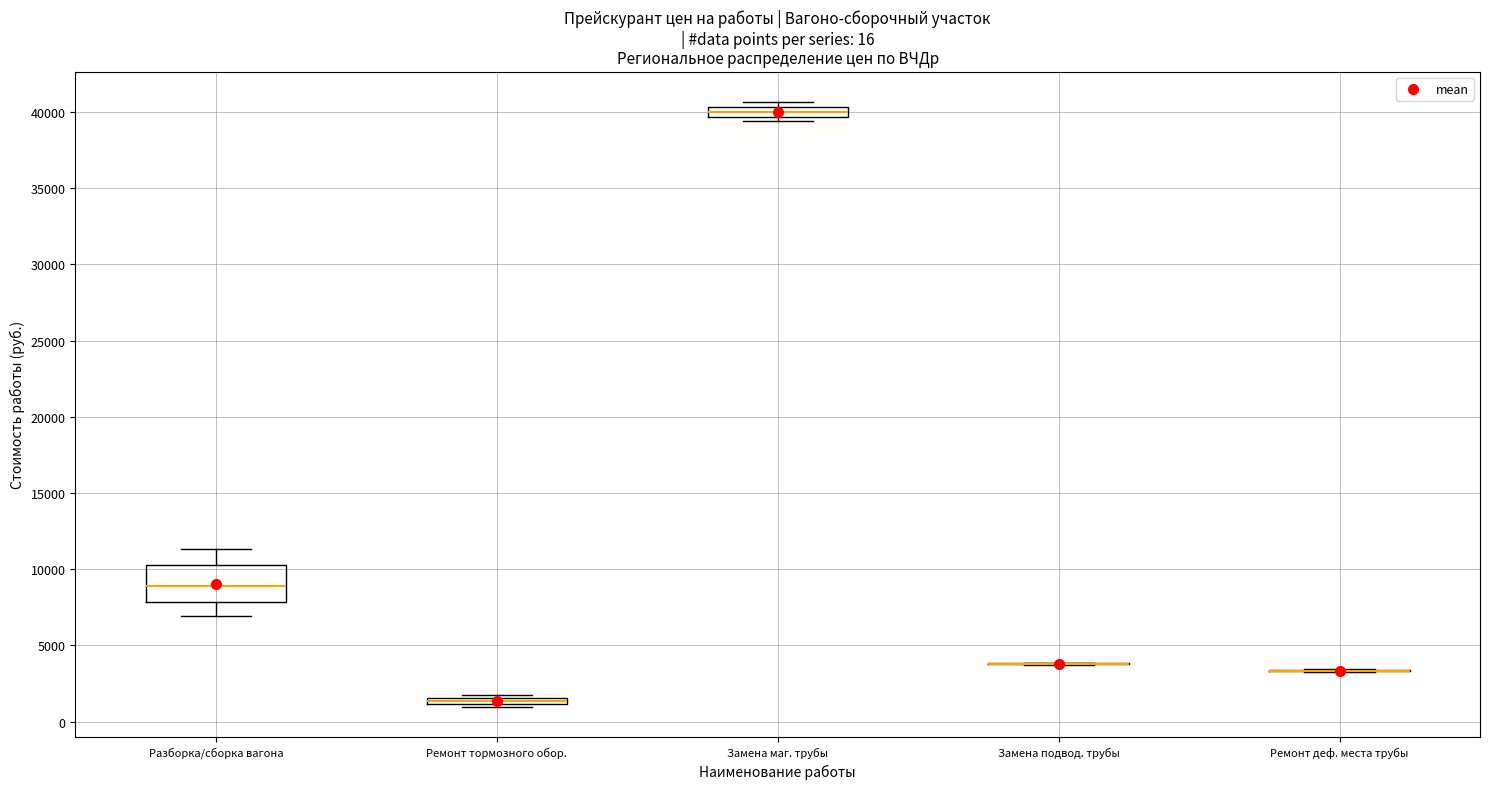

Which box is the tallest, from its lower edge to its upper edge?

Разборка/сборка вагона